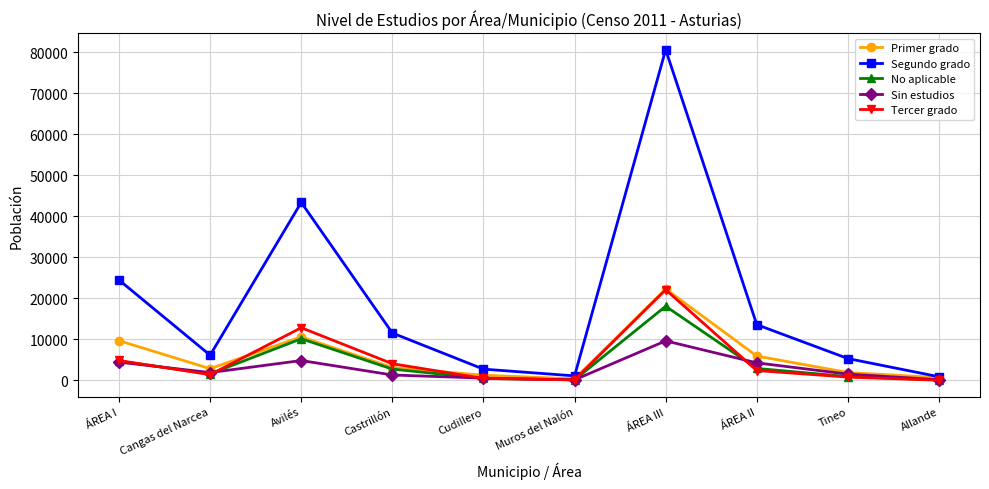

Does the chart display data point markers on the line(s)?

Yes